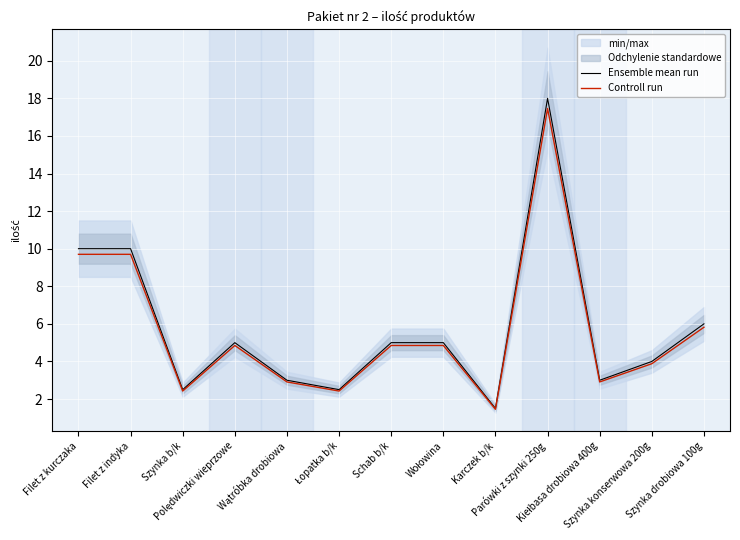

Reading left to right, list all the values displayed in this chart.

Ensemble mean run: 10.0	10.0	2.5	5.0	3.0	2.5	5.0	5.0	1.5	18.0	3.0	4.0	6.0
Controll run: 9.7	9.7	2.4	4.8	2.9	2.4	4.8	4.8	1.5	17.5	2.9	3.9	5.8